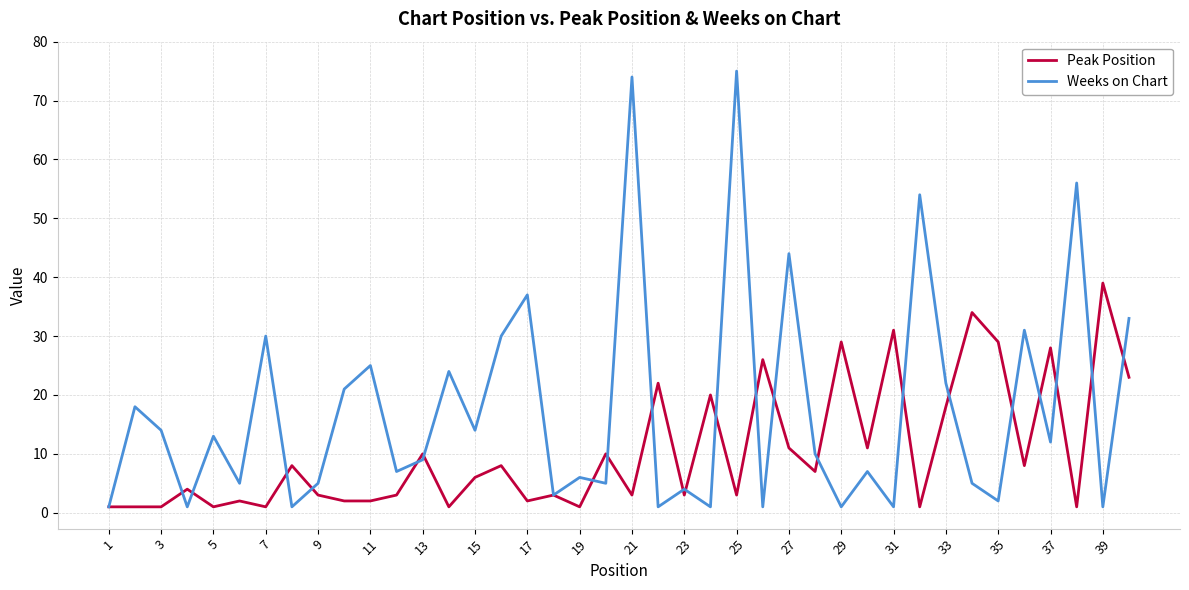

Which series has the widest spread of values?

Weeks on Chart